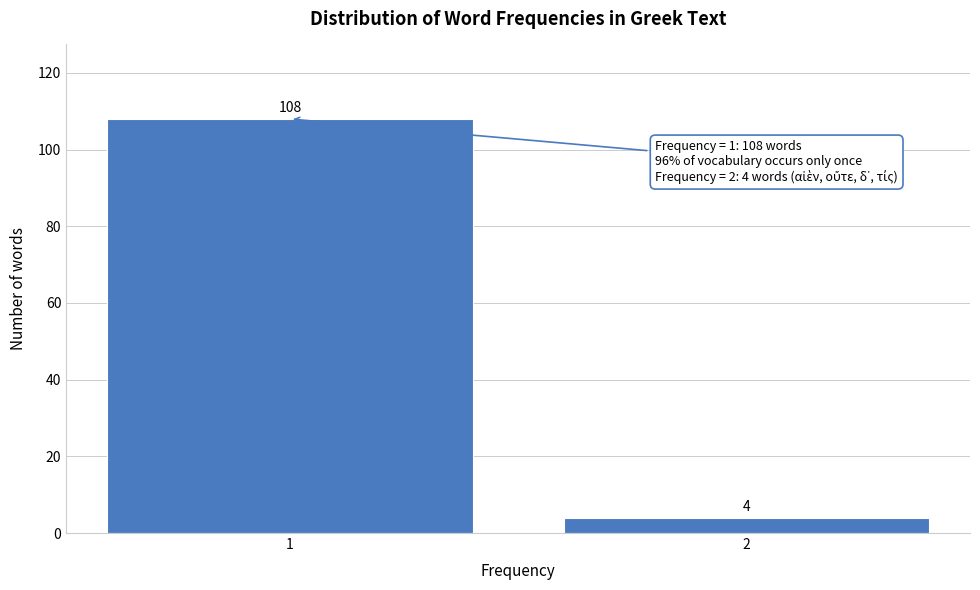

Reading left to right, what are all the values shown in this chart?

1=108	2=4